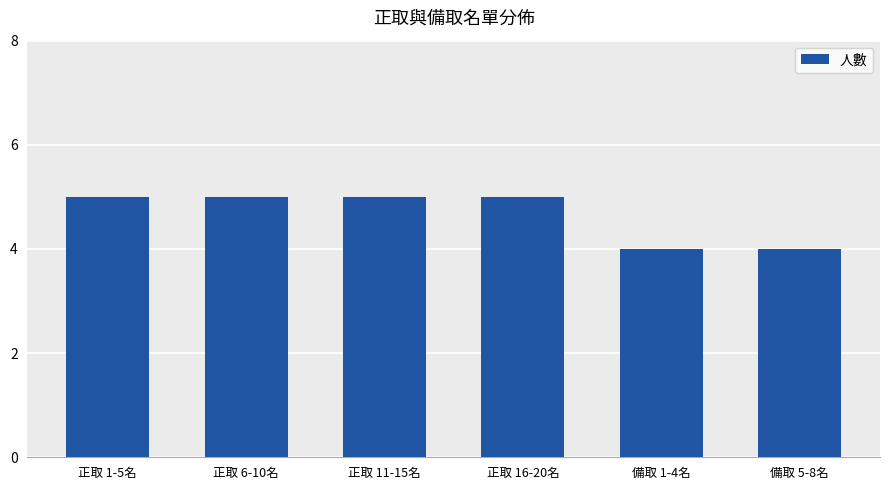

True or false: the data shows 7 at 正取 6-10名.

False